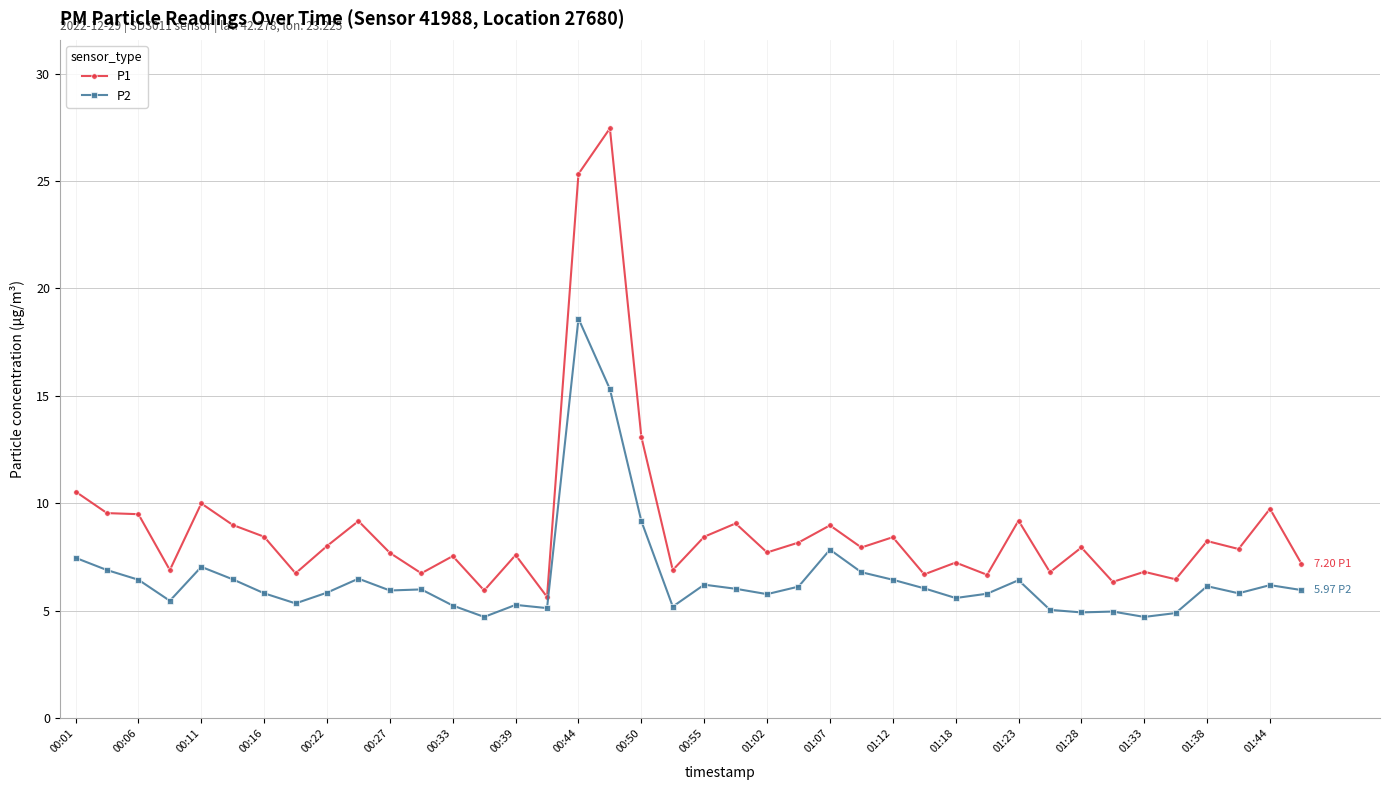

What is the value of the P2 point at the 12th from the left?

6.0